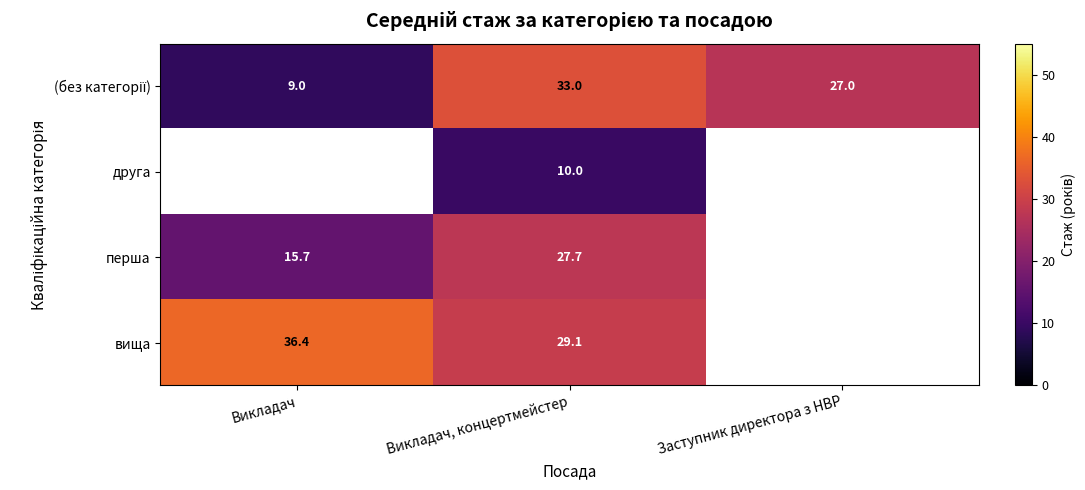

True or false: друга has a value of 14.9 at Викладач, концертмейстер.

False